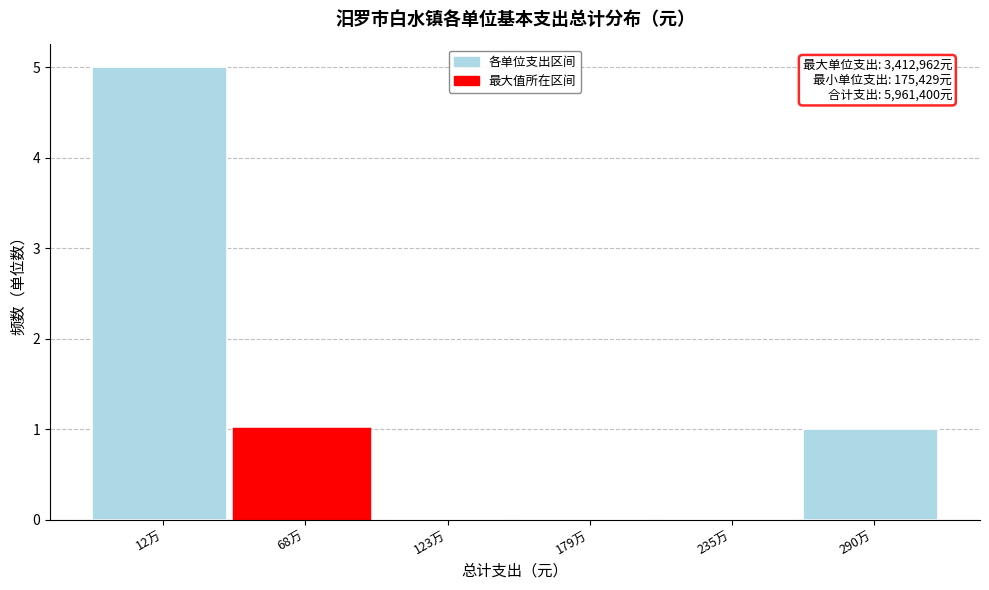

Reading right to left, transcribe all the data shown in this chart.

290万=1	235万=0	179万=0	123万=0	68万=1	12万=5